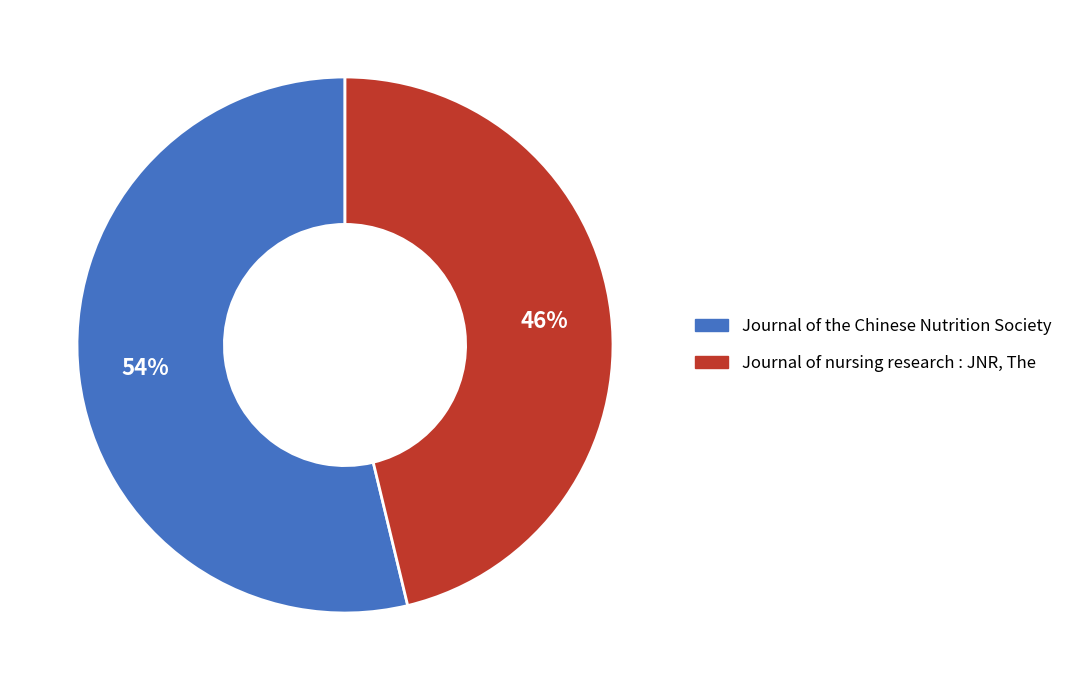

How many segments does this pie chart have?

2